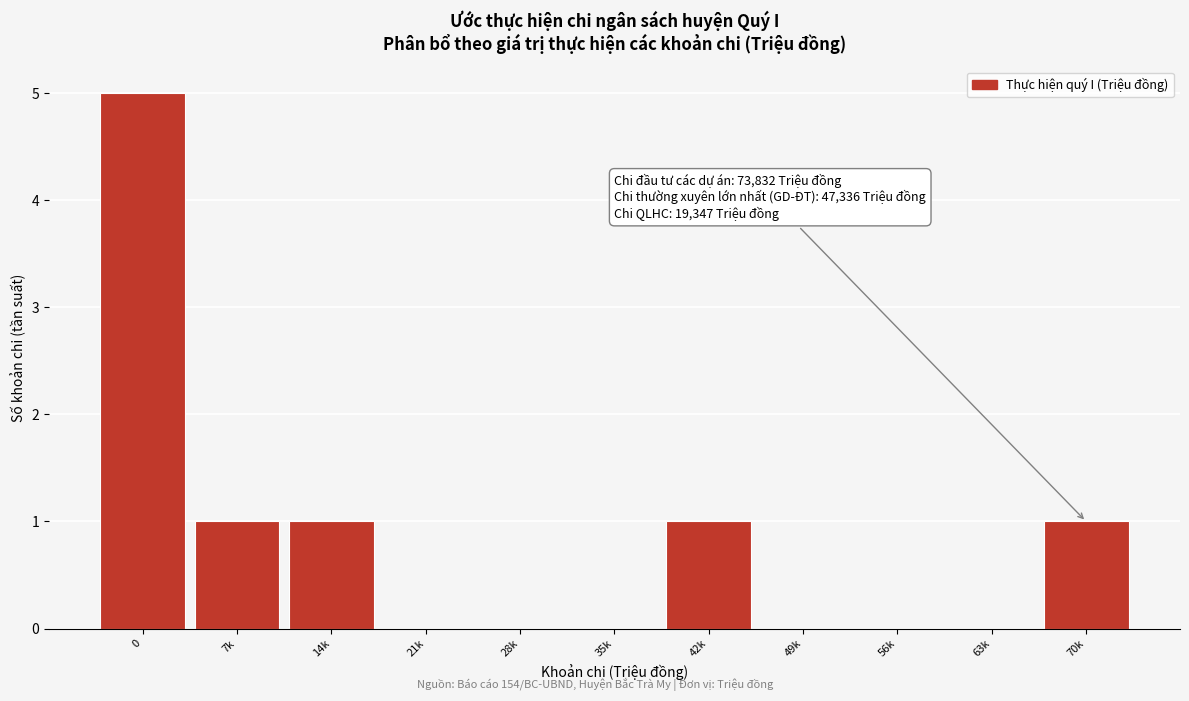

Reading right to left, extract all data points from this chart.

70k=1	63k=0	56k=0	49k=0	42k=1	35k=0	28k=0	21k=0	14k=1	7k=1	0=5